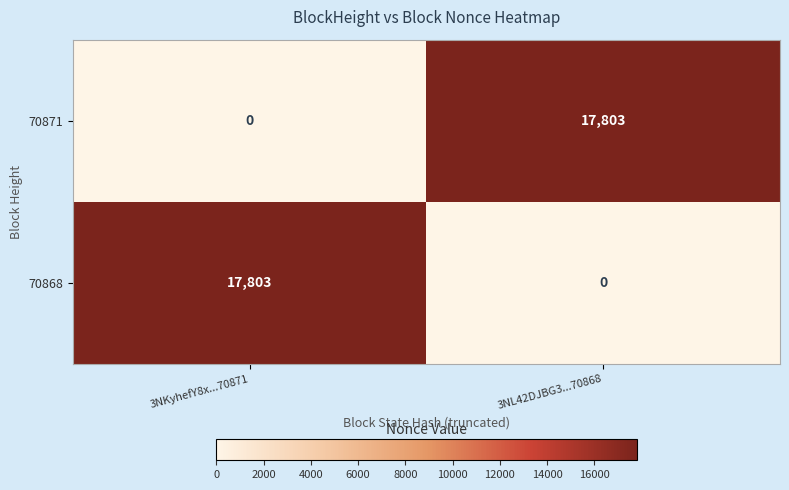

What is the highest value of the 70868 series?

17803